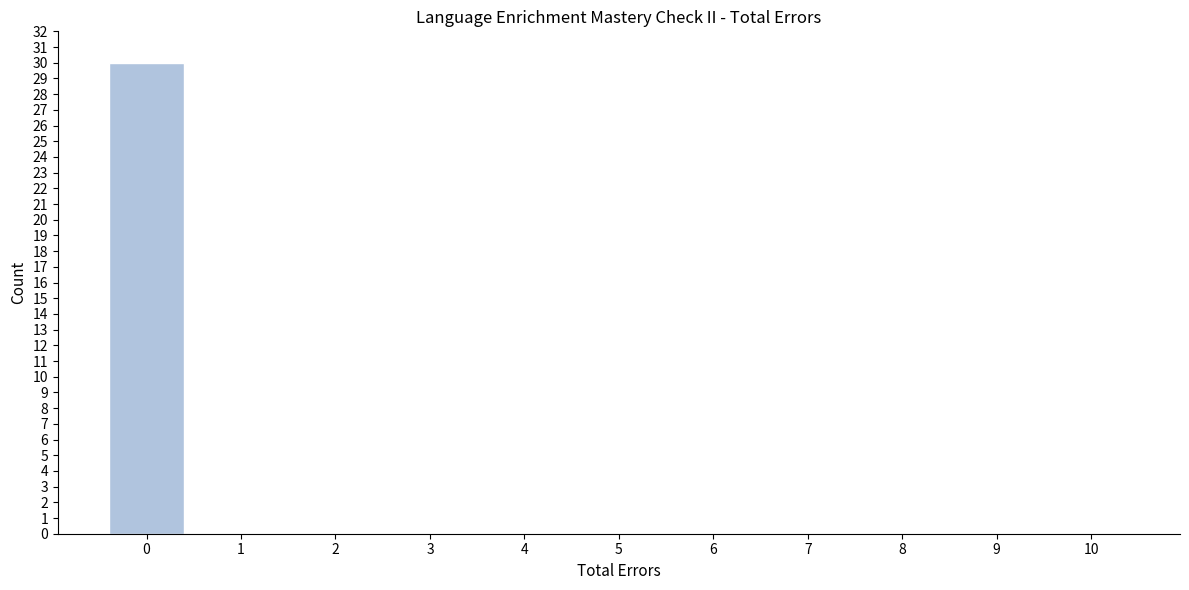

Reading left to right, what are all the values shown in this chart?

0=30	1=0	2=0	3=0	4=0	5=0	6=0	7=0	8=0	9=0	10=0